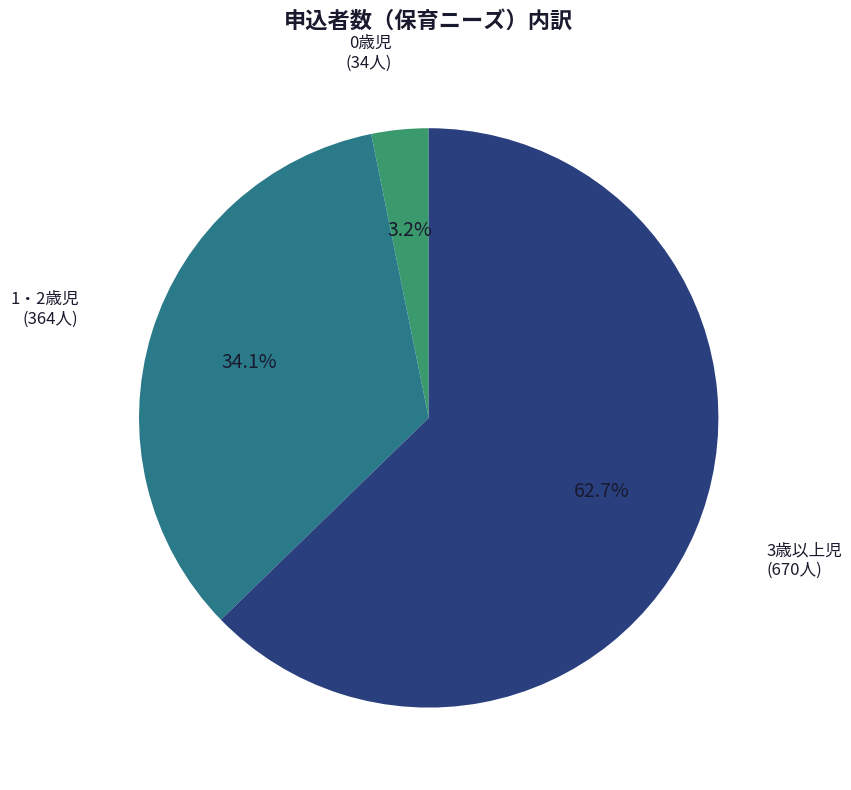

To the nearest percent, what portion does 3歳以上児 represent?

63%